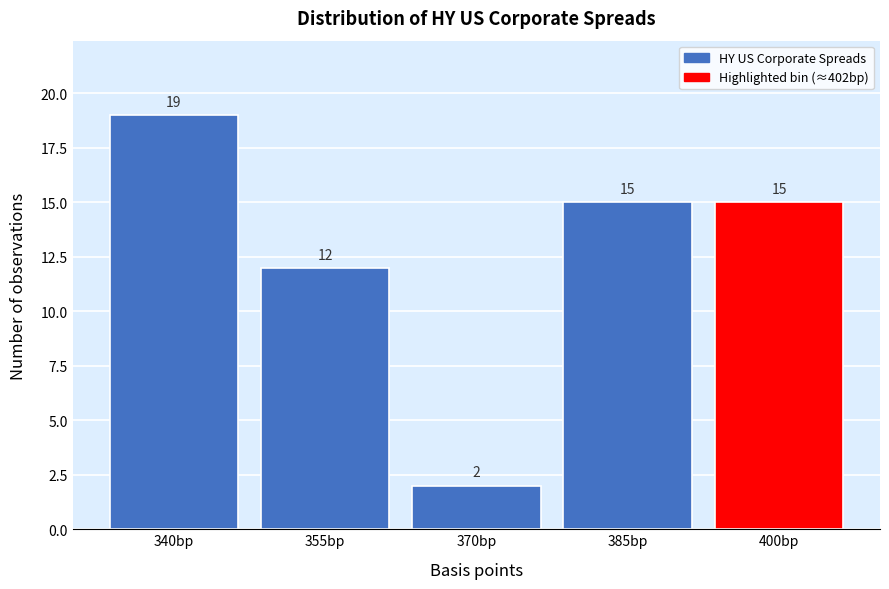

Reading right to left, what are all the values shown in this chart?

400bp=15	385bp=15	370bp=2	355bp=12	340bp=19